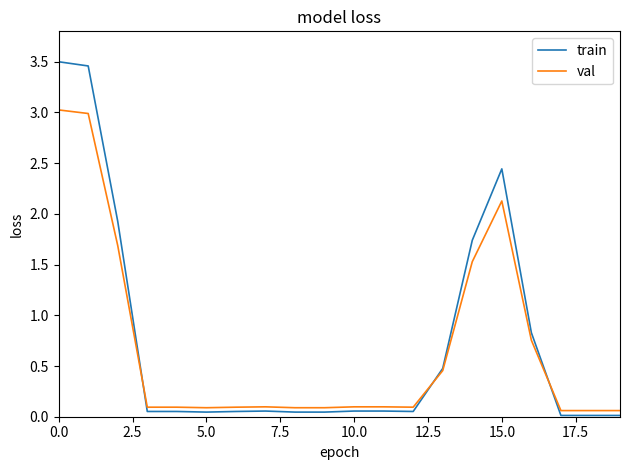

List the series in order of their peak value, highest first.

train, val